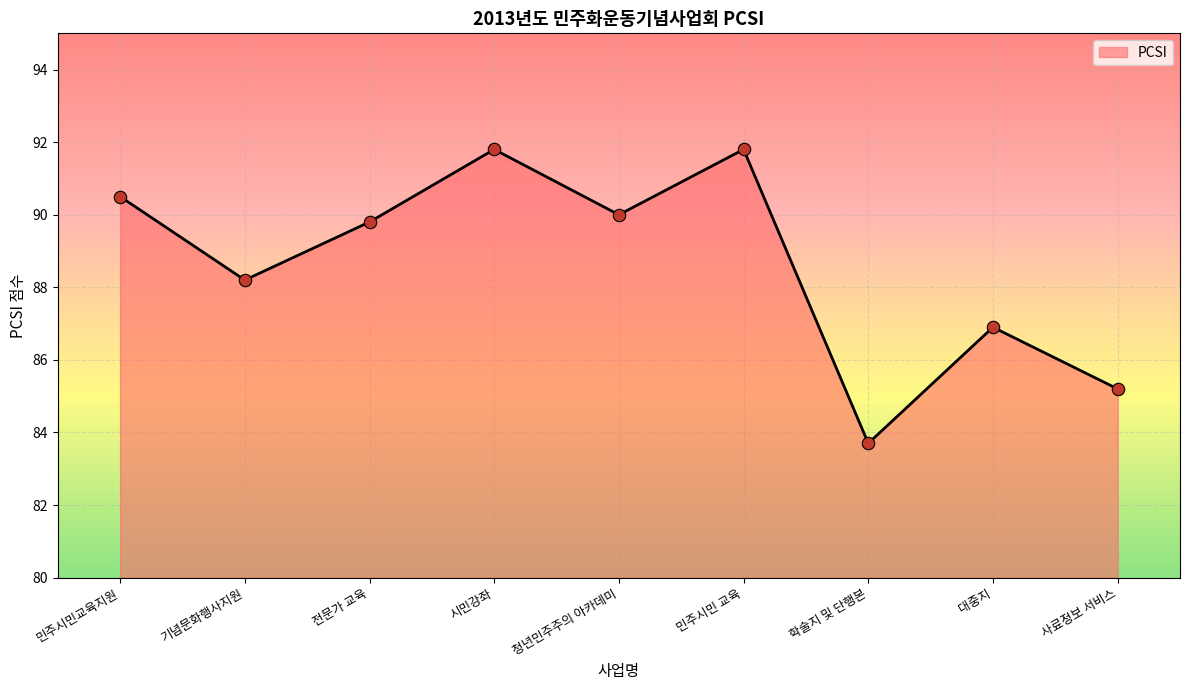

Approximately how many times larger is the value at 대중지 compared to 학술지 및 단행본?

1.0